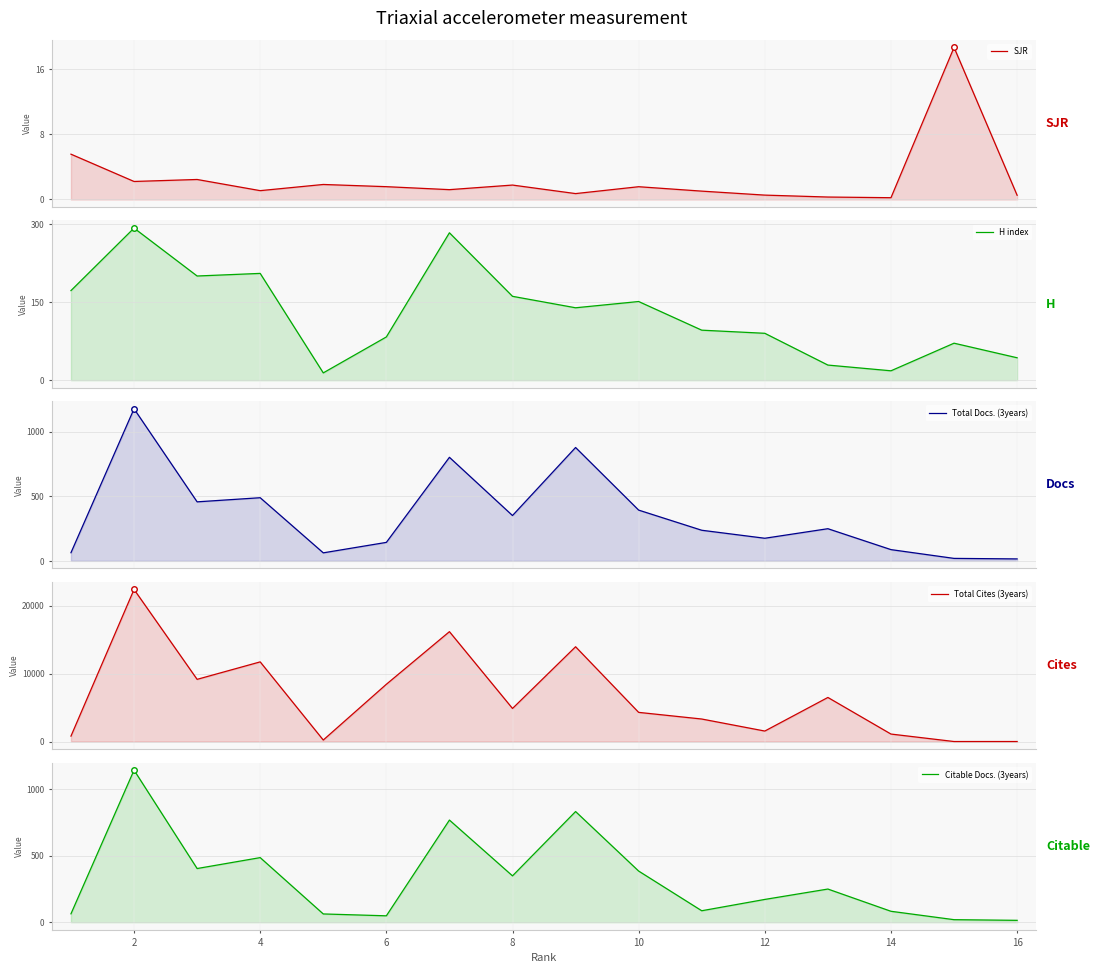

At which category is the sum across all series the highest?

2